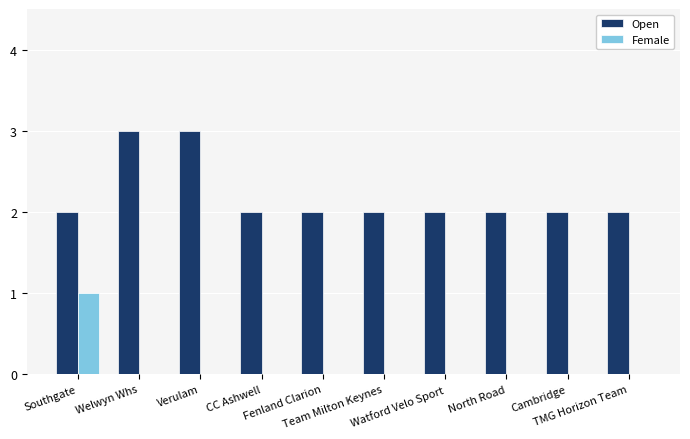

How many distinct data groups are displayed?

2